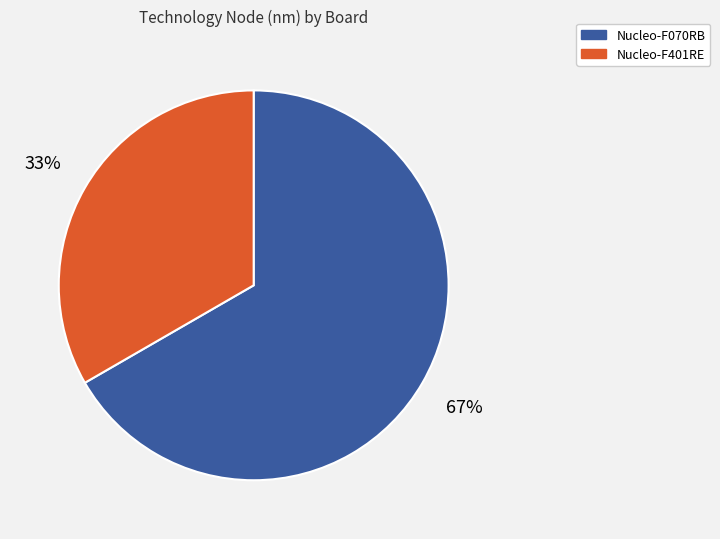

What is the ratio of the value at Nucleo-F401RE to the value at Nucleo-F070RB?

0.5